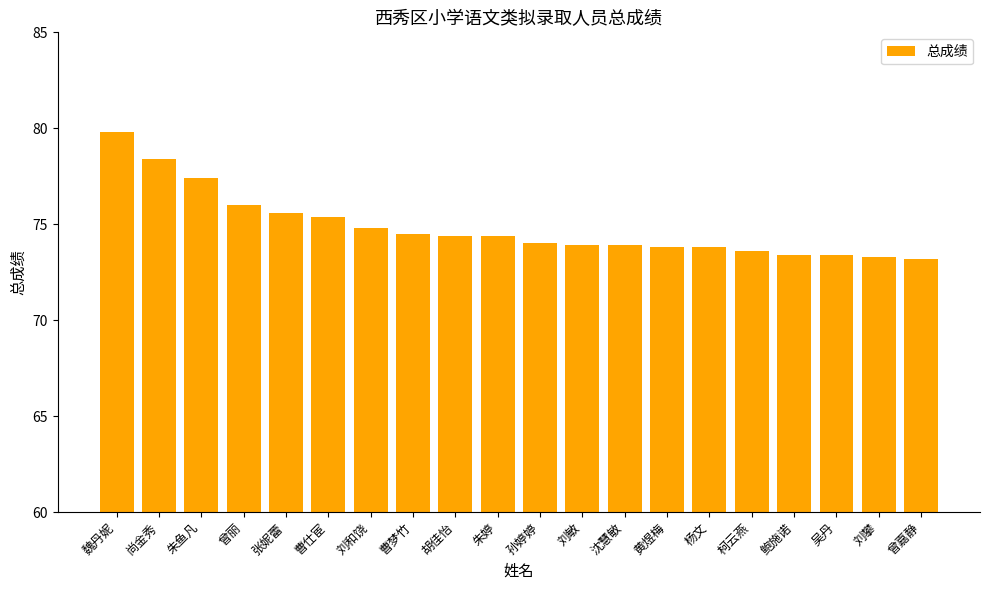

What is the label of the 11th bar from the left?

孙婷婷